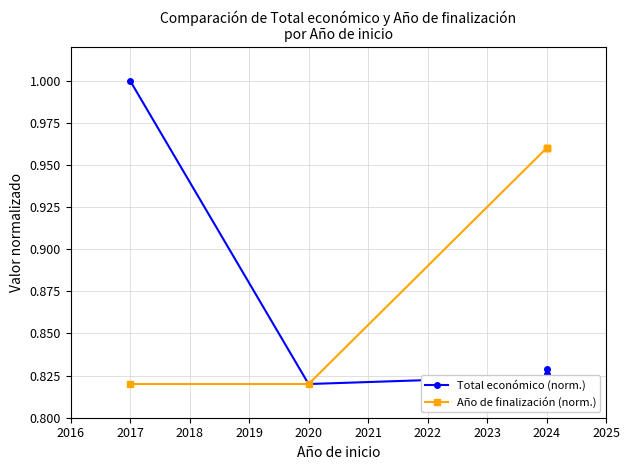

At which category does the chart reach its minimum across all series?

2020